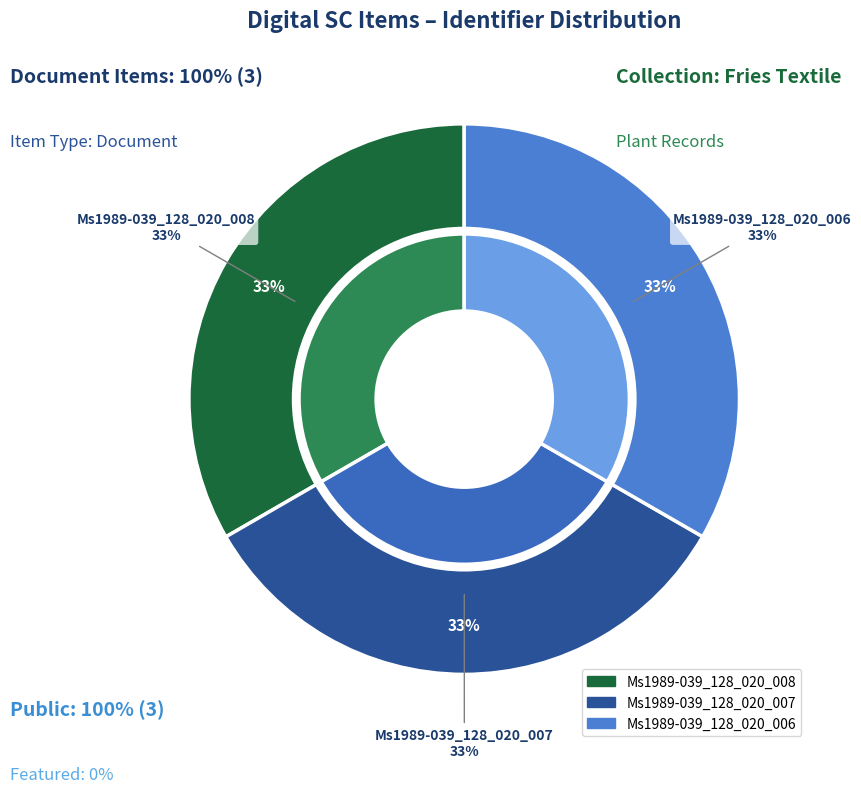

What is the smallest slice in the pie chart?

Ms1989-039_128_020_006